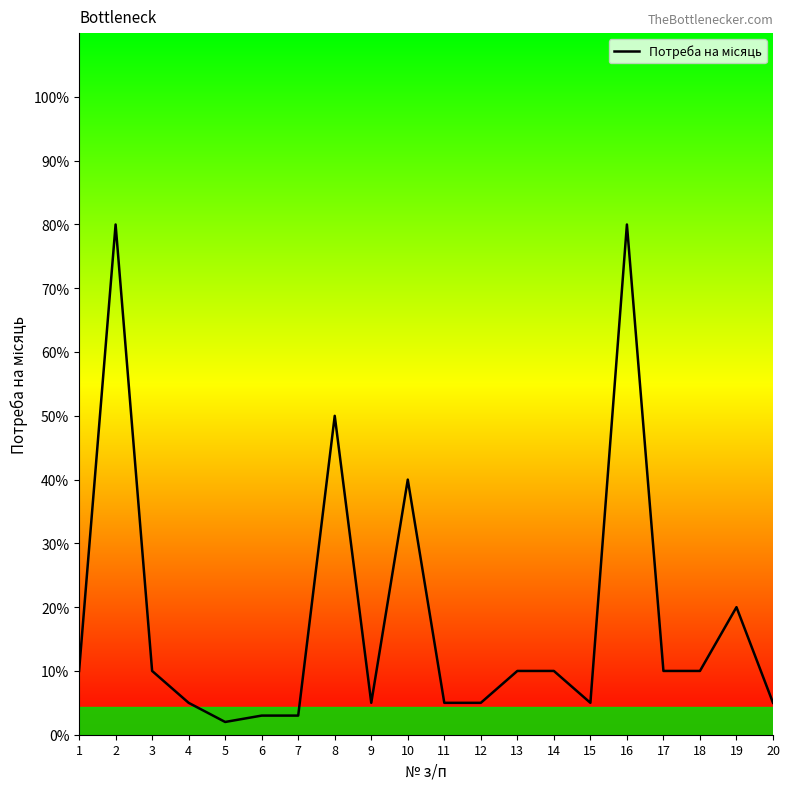

Is it true that the value at 8 is 50?

True